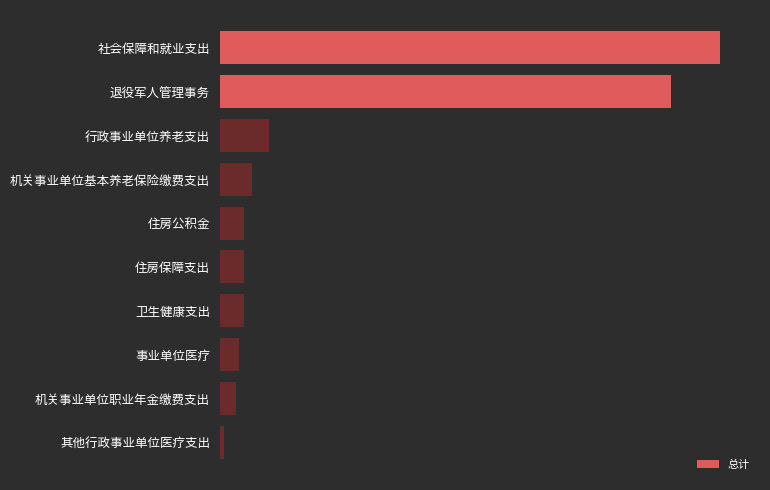

What is the greatest value displayed?

34.4